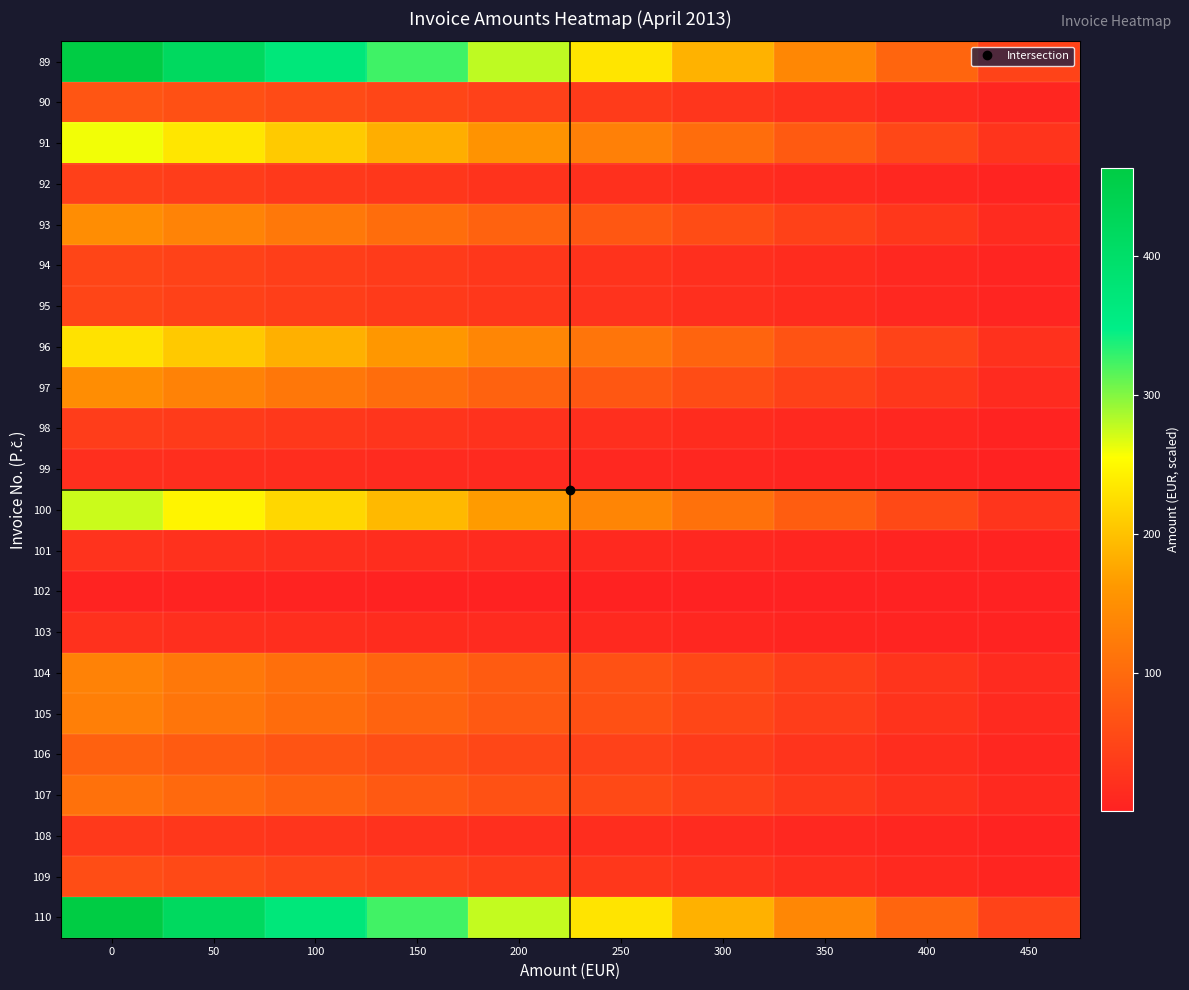

At which category does the chart reach its minimum across all series?

450